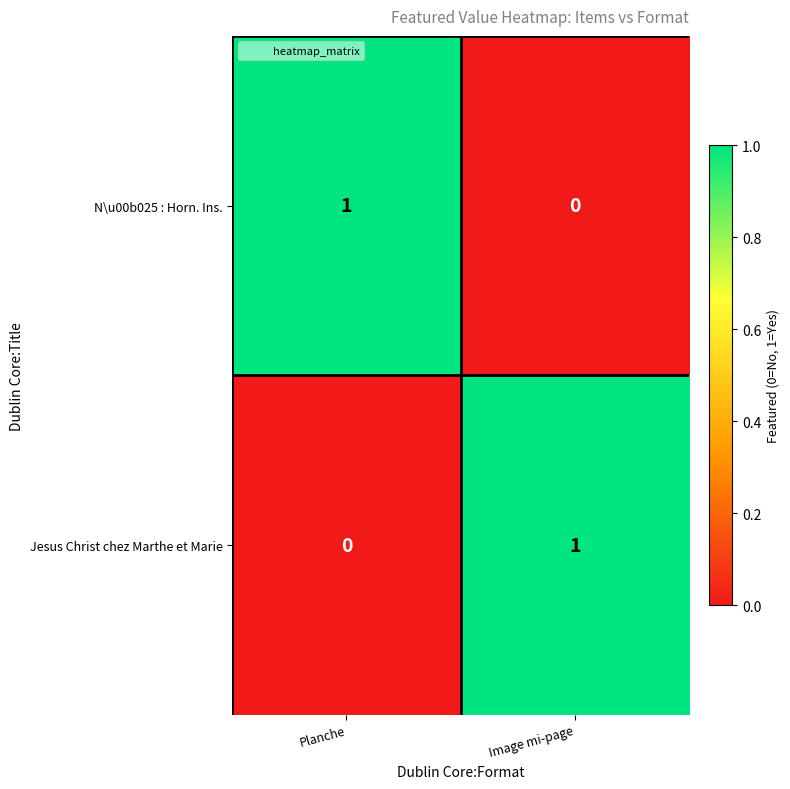

At which label is Jesus Christ chez Marthe et Marie closest to 0?

Planche